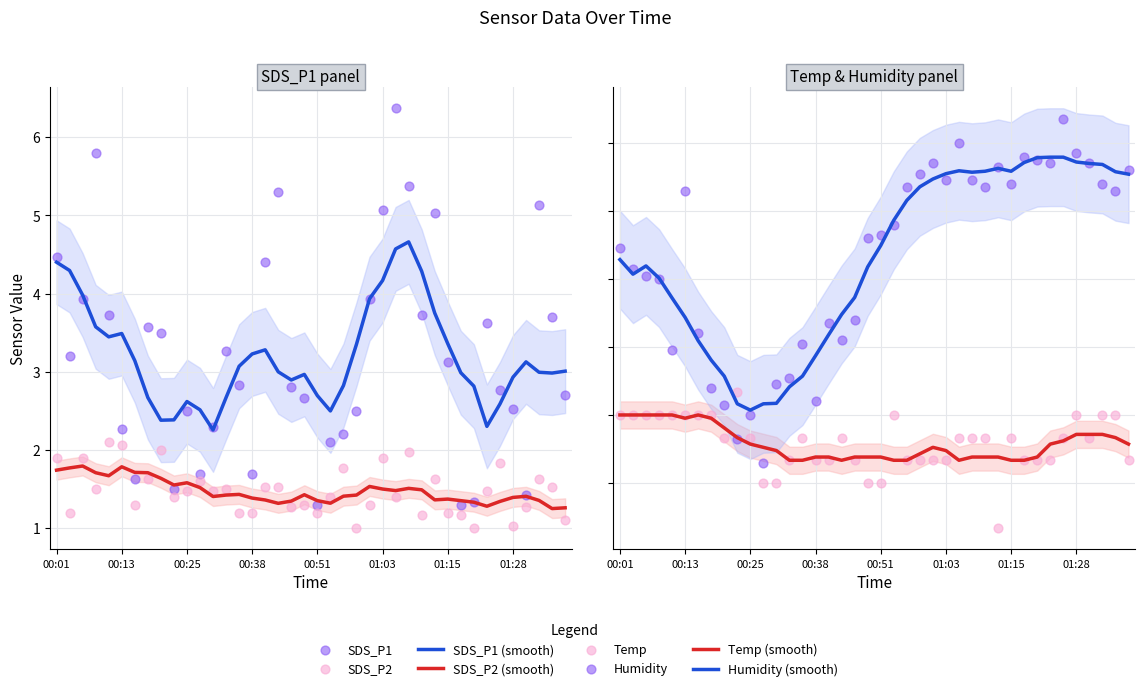

Which series reaches the maximum Y coordinate?

SDS_P1